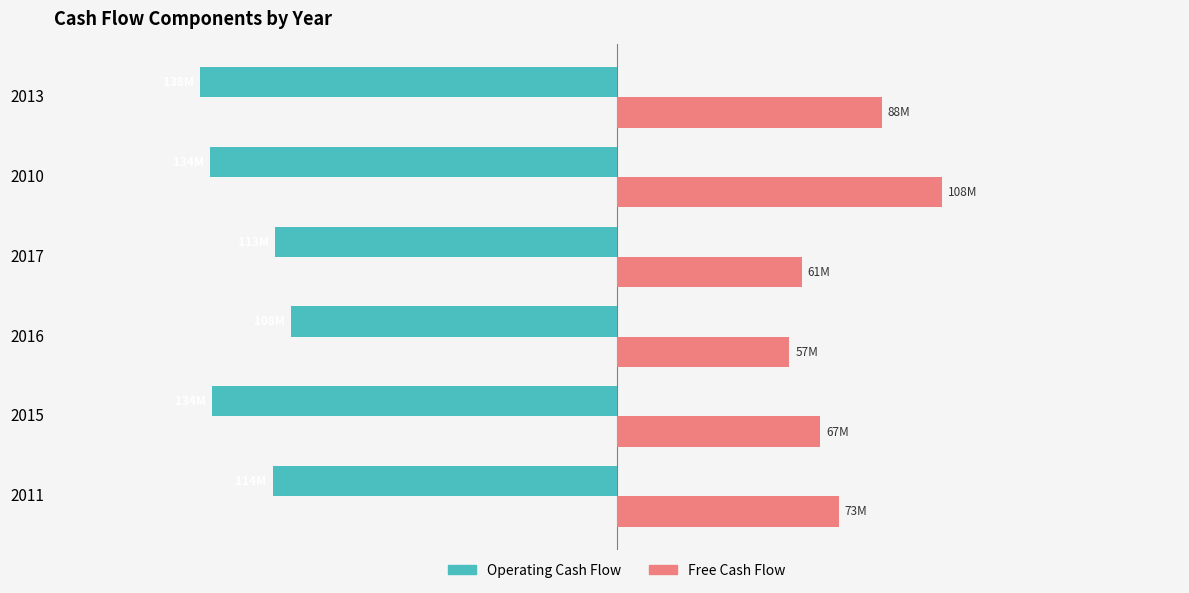

What is the greatest value displayed?

107.7